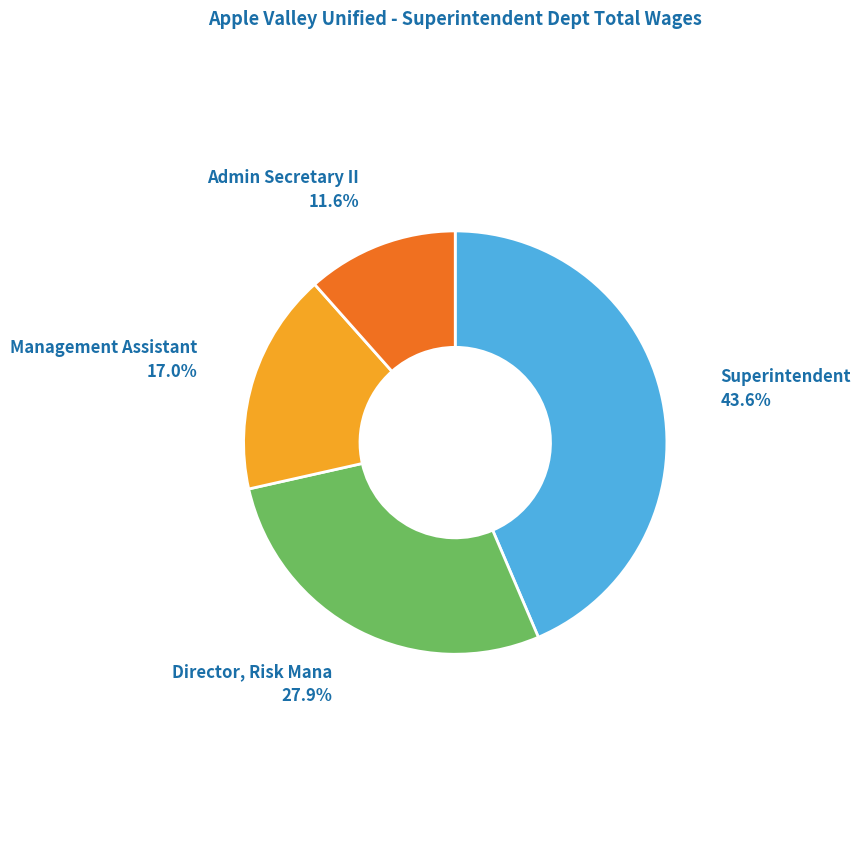

Count the number of slices in the pie.

4